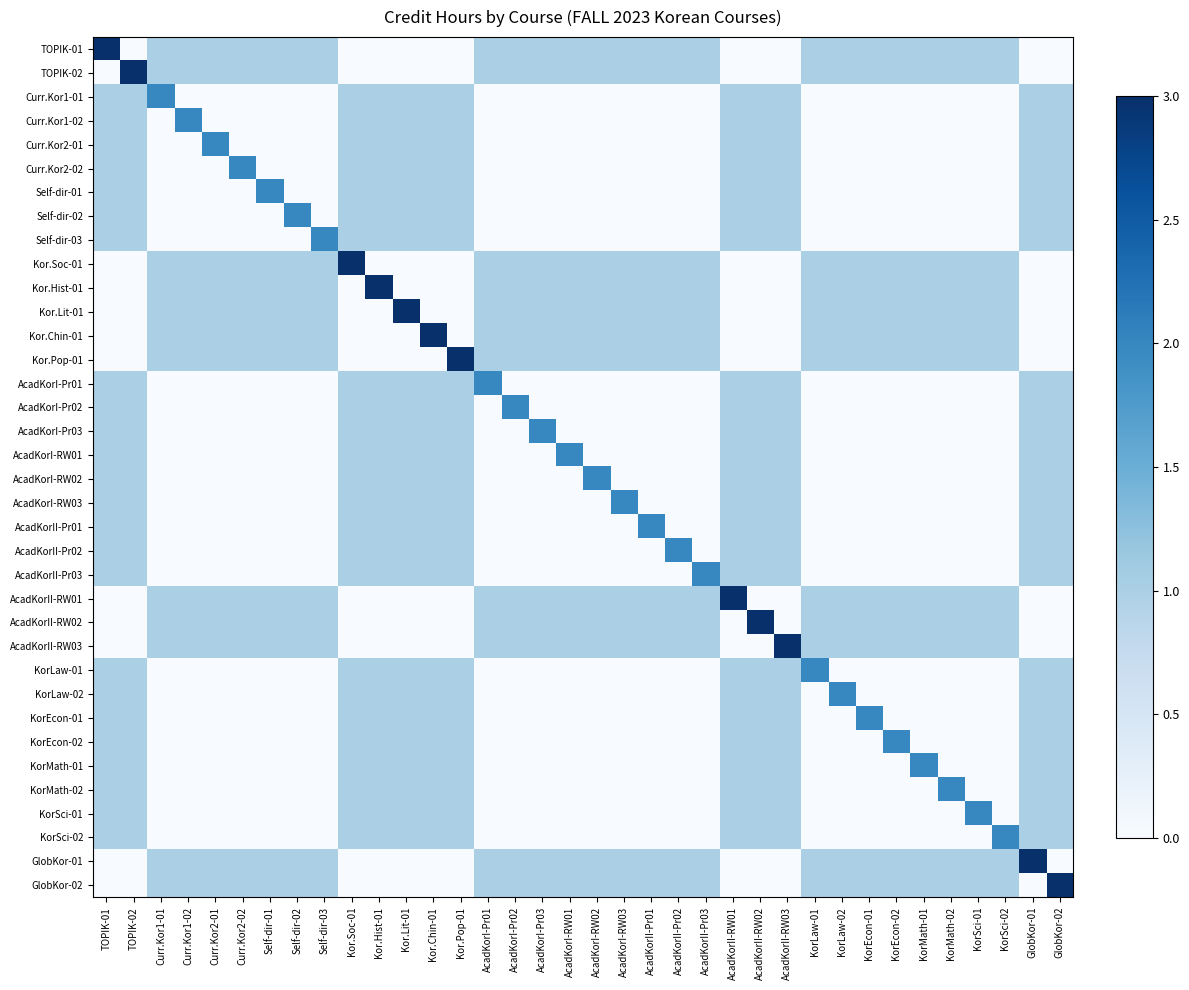

Reading left to right, what are all the values shown in this chart?

TOPIK-01: TOPIK-01=3	TOPIK-02=0	Curr.Kor1-01=1	Curr.Kor1-02=1	Curr.Kor2-01=1	Curr.Kor2-02=1	Self-dir-01=1	Self-dir-02=1	Self-dir-03=1	Kor.Soc-01=0	Kor.Hist-01=0	Kor.Lit-01=0	Kor.Chin-01=0	Kor.Pop-01=0	AcadKorI-Pr01=1	AcadKorI-Pr02=1	AcadKorI-Pr03=1	AcadKorI-RW01=1	AcadKorI-RW02=1	AcadKorI-RW03=1	AcadKorII-Pr01=1	AcadKorII-Pr02=1	AcadKorII-Pr03=1	AcadKorII-RW01=0	AcadKorII-RW02=0	AcadKorII-RW03=0	KorLaw-01=1	KorLaw-02=1	KorEcon-01=1	KorEcon-02=1	KorMath-01=1	KorMath-02=1	KorSci-01=1	KorSci-02=1	GlobKor-01=0	GlobKor-02=0
TOPIK-02: TOPIK-01=0	TOPIK-02=3	Curr.Kor1-01=1	Curr.Kor1-02=1	Curr.Kor2-01=1	Curr.Kor2-02=1	Self-dir-01=1	Self-dir-02=1	Self-dir-03=1	Kor.Soc-01=0	Kor.Hist-01=0	Kor.Lit-01=0	Kor.Chin-01=0	Kor.Pop-01=0	AcadKorI-Pr01=1	AcadKorI-Pr02=1	AcadKorI-Pr03=1	AcadKorI-RW01=1	AcadKorI-RW02=1	AcadKorI-RW03=1	AcadKorII-Pr01=1	AcadKorII-Pr02=1	AcadKorII-Pr03=1	AcadKorII-RW01=0	AcadKorII-RW02=0	AcadKorII-RW03=0	KorLaw-01=1	KorLaw-02=1	KorEcon-01=1	KorEcon-02=1	KorMath-01=1	KorMath-02=1	KorSci-01=1	KorSci-02=1	GlobKor-01=0	GlobKor-02=0
Curr.Kor1-01: TOPIK-01=1	TOPIK-02=1	Curr.Kor1-01=2	Curr.Kor1-02=0	Curr.Kor2-01=0	Curr.Kor2-02=0	Self-dir-01=0	Self-dir-02=0	Self-dir-03=0	Kor.Soc-01=1	Kor.Hist-01=1	Kor.Lit-01=1	Kor.Chin-01=1	Kor.Pop-01=1	AcadKorI-Pr01=0	AcadKorI-Pr02=0	AcadKorI-Pr03=0	AcadKorI-RW01=0	AcadKorI-RW02=0	AcadKorI-RW03=0	AcadKorII-Pr01=0	AcadKorII-Pr02=0	AcadKorII-Pr03=0	AcadKorII-RW01=1	AcadKorII-RW02=1	AcadKorII-RW03=1	KorLaw-01=0	KorLaw-02=0	KorEcon-01=0	KorEcon-02=0	KorMath-01=0	KorMath-02=0	KorSci-01=0	KorSci-02=0	GlobKor-01=1	GlobKor-02=1
Curr.Kor1-02: TOPIK-01=1	TOPIK-02=1	Curr.Kor1-01=0	Curr.Kor1-02=2	Curr.Kor2-01=0	Curr.Kor2-02=0	Self-dir-01=0	Self-dir-02=0	Self-dir-03=0	Kor.Soc-01=1	Kor.Hist-01=1	Kor.Lit-01=1	Kor.Chin-01=1	Kor.Pop-01=1	AcadKorI-Pr01=0	AcadKorI-Pr02=0	AcadKorI-Pr03=0	AcadKorI-RW01=0	AcadKorI-RW02=0	AcadKorI-RW03=0	AcadKorII-Pr01=0	AcadKorII-Pr02=0	AcadKorII-Pr03=0	AcadKorII-RW01=1	AcadKorII-RW02=1	AcadKorII-RW03=1	KorLaw-01=0	KorLaw-02=0	KorEcon-01=0	KorEcon-02=0	KorMath-01=0	KorMath-02=0	KorSci-01=0	KorSci-02=0	GlobKor-01=1	GlobKor-02=1
Curr.Kor2-01: TOPIK-01=1	TOPIK-02=1	Curr.Kor1-01=0	Curr.Kor1-02=0	Curr.Kor2-01=2	Curr.Kor2-02=0	Self-dir-01=0	Self-dir-02=0	Self-dir-03=0	Kor.Soc-01=1	Kor.Hist-01=1	Kor.Lit-01=1	Kor.Chin-01=1	Kor.Pop-01=1	AcadKorI-Pr01=0	AcadKorI-Pr02=0	AcadKorI-Pr03=0	AcadKorI-RW01=0	AcadKorI-RW02=0	AcadKorI-RW03=0	AcadKorII-Pr01=0	AcadKorII-Pr02=0	AcadKorII-Pr03=0	AcadKorII-RW01=1	AcadKorII-RW02=1	AcadKorII-RW03=1	KorLaw-01=0	KorLaw-02=0	KorEcon-01=0	KorEcon-02=0	KorMath-01=0	KorMath-02=0	KorSci-01=0	KorSci-02=0	GlobKor-01=1	GlobKor-02=1
Curr.Kor2-02: TOPIK-01=1	TOPIK-02=1	Curr.Kor1-01=0	Curr.Kor1-02=0	Curr.Kor2-01=0	Curr.Kor2-02=2	Self-dir-01=0	Self-dir-02=0	Self-dir-03=0	Kor.Soc-01=1	Kor.Hist-01=1	Kor.Lit-01=1	Kor.Chin-01=1	Kor.Pop-01=1	AcadKorI-Pr01=0	AcadKorI-Pr02=0	AcadKorI-Pr03=0	AcadKorI-RW01=0	AcadKorI-RW02=0	AcadKorI-RW03=0	AcadKorII-Pr01=0	AcadKorII-Pr02=0	AcadKorII-Pr03=0	AcadKorII-RW01=1	AcadKorII-RW02=1	AcadKorII-RW03=1	KorLaw-01=0	KorLaw-02=0	KorEcon-01=0	KorEcon-02=0	KorMath-01=0	KorMath-02=0	KorSci-01=0	KorSci-02=0	GlobKor-01=1	GlobKor-02=1
Self-dir-01: TOPIK-01=1	TOPIK-02=1	Curr.Kor1-01=0	Curr.Kor1-02=0	Curr.Kor2-01=0	Curr.Kor2-02=0	Self-dir-01=2	Self-dir-02=0	Self-dir-03=0	Kor.Soc-01=1	Kor.Hist-01=1	Kor.Lit-01=1	Kor.Chin-01=1	Kor.Pop-01=1	AcadKorI-Pr01=0	AcadKorI-Pr02=0	AcadKorI-Pr03=0	AcadKorI-RW01=0	AcadKorI-RW02=0	AcadKorI-RW03=0	AcadKorII-Pr01=0	AcadKorII-Pr02=0	AcadKorII-Pr03=0	AcadKorII-RW01=1	AcadKorII-RW02=1	AcadKorII-RW03=1	KorLaw-01=0	KorLaw-02=0	KorEcon-01=0	KorEcon-02=0	KorMath-01=0	KorMath-02=0	KorSci-01=0	KorSci-02=0	GlobKor-01=1	GlobKor-02=1
Self-dir-02: TOPIK-01=1	TOPIK-02=1	Curr.Kor1-01=0	Curr.Kor1-02=0	Curr.Kor2-01=0	Curr.Kor2-02=0	Self-dir-01=0	Self-dir-02=2	Self-dir-03=0	Kor.Soc-01=1	Kor.Hist-01=1	Kor.Lit-01=1	Kor.Chin-01=1	Kor.Pop-01=1	AcadKorI-Pr01=0	AcadKorI-Pr02=0	AcadKorI-Pr03=0	AcadKorI-RW01=0	AcadKorI-RW02=0	AcadKorI-RW03=0	AcadKorII-Pr01=0	AcadKorII-Pr02=0	AcadKorII-Pr03=0	AcadKorII-RW01=1	AcadKorII-RW02=1	AcadKorII-RW03=1	KorLaw-01=0	KorLaw-02=0	KorEcon-01=0	KorEcon-02=0	KorMath-01=0	KorMath-02=0	KorSci-01=0	KorSci-02=0	GlobKor-01=1	GlobKor-02=1
Self-dir-03: TOPIK-01=1	TOPIK-02=1	Curr.Kor1-01=0	Curr.Kor1-02=0	Curr.Kor2-01=0	Curr.Kor2-02=0	Self-dir-01=0	Self-dir-02=0	Self-dir-03=2	Kor.Soc-01=1	Kor.Hist-01=1	Kor.Lit-01=1	Kor.Chin-01=1	Kor.Pop-01=1	AcadKorI-Pr01=0	AcadKorI-Pr02=0	AcadKorI-Pr03=0	AcadKorI-RW01=0	AcadKorI-RW02=0	AcadKorI-RW03=0	AcadKorII-Pr01=0	AcadKorII-Pr02=0	AcadKorII-Pr03=0	AcadKorII-RW01=1	AcadKorII-RW02=1	AcadKorII-RW03=1	KorLaw-01=0	KorLaw-02=0	KorEcon-01=0	KorEcon-02=0	KorMath-01=0	KorMath-02=0	KorSci-01=0	KorSci-02=0	GlobKor-01=1	GlobKor-02=1
Kor.Soc-01: TOPIK-01=0	TOPIK-02=0	Curr.Kor1-01=1	Curr.Kor1-02=1	Curr.Kor2-01=1	Curr.Kor2-02=1	Self-dir-01=1	Self-dir-02=1	Self-dir-03=1	Kor.Soc-01=3	Kor.Hist-01=0	Kor.Lit-01=0	Kor.Chin-01=0	Kor.Pop-01=0	AcadKorI-Pr01=1	AcadKorI-Pr02=1	AcadKorI-Pr03=1	AcadKorI-RW01=1	AcadKorI-RW02=1	AcadKorI-RW03=1	AcadKorII-Pr01=1	AcadKorII-Pr02=1	AcadKorII-Pr03=1	AcadKorII-RW01=0	AcadKorII-RW02=0	AcadKorII-RW03=0	KorLaw-01=1	KorLaw-02=1	KorEcon-01=1	KorEcon-02=1	KorMath-01=1	KorMath-02=1	KorSci-01=1	KorSci-02=1	GlobKor-01=0	GlobKor-02=0
Kor.Hist-01: TOPIK-01=0	TOPIK-02=0	Curr.Kor1-01=1	Curr.Kor1-02=1	Curr.Kor2-01=1	Curr.Kor2-02=1	Self-dir-01=1	Self-dir-02=1	Self-dir-03=1	Kor.Soc-01=0	Kor.Hist-01=3	Kor.Lit-01=0	Kor.Chin-01=0	Kor.Pop-01=0	AcadKorI-Pr01=1	AcadKorI-Pr02=1	AcadKorI-Pr03=1	AcadKorI-RW01=1	AcadKorI-RW02=1	AcadKorI-RW03=1	AcadKorII-Pr01=1	AcadKorII-Pr02=1	AcadKorII-Pr03=1	AcadKorII-RW01=0	AcadKorII-RW02=0	AcadKorII-RW03=0	KorLaw-01=1	KorLaw-02=1	KorEcon-01=1	KorEcon-02=1	KorMath-01=1	KorMath-02=1	KorSci-01=1	KorSci-02=1	GlobKor-01=0	GlobKor-02=0
Kor.Lit-01: TOPIK-01=0	TOPIK-02=0	Curr.Kor1-01=1	Curr.Kor1-02=1	Curr.Kor2-01=1	Curr.Kor2-02=1	Self-dir-01=1	Self-dir-02=1	Self-dir-03=1	Kor.Soc-01=0	Kor.Hist-01=0	Kor.Lit-01=3	Kor.Chin-01=0	Kor.Pop-01=0	AcadKorI-Pr01=1	AcadKorI-Pr02=1	AcadKorI-Pr03=1	AcadKorI-RW01=1	AcadKorI-RW02=1	AcadKorI-RW03=1	AcadKorII-Pr01=1	AcadKorII-Pr02=1	AcadKorII-Pr03=1	AcadKorII-RW01=0	AcadKorII-RW02=0	AcadKorII-RW03=0	KorLaw-01=1	KorLaw-02=1	KorEcon-01=1	KorEcon-02=1	KorMath-01=1	KorMath-02=1	KorSci-01=1	KorSci-02=1	GlobKor-01=0	GlobKor-02=0
Kor.Chin-01: TOPIK-01=0	TOPIK-02=0	Curr.Kor1-01=1	Curr.Kor1-02=1	Curr.Kor2-01=1	Curr.Kor2-02=1	Self-dir-01=1	Self-dir-02=1	Self-dir-03=1	Kor.Soc-01=0	Kor.Hist-01=0	Kor.Lit-01=0	Kor.Chin-01=3	Kor.Pop-01=0	AcadKorI-Pr01=1	AcadKorI-Pr02=1	AcadKorI-Pr03=1	AcadKorI-RW01=1	AcadKorI-RW02=1	AcadKorI-RW03=1	AcadKorII-Pr01=1	AcadKorII-Pr02=1	AcadKorII-Pr03=1	AcadKorII-RW01=0	AcadKorII-RW02=0	AcadKorII-RW03=0	KorLaw-01=1	KorLaw-02=1	KorEcon-01=1	KorEcon-02=1	KorMath-01=1	KorMath-02=1	KorSci-01=1	KorSci-02=1	GlobKor-01=0	GlobKor-02=0
Kor.Pop-01: TOPIK-01=0	TOPIK-02=0	Curr.Kor1-01=1	Curr.Kor1-02=1	Curr.Kor2-01=1	Curr.Kor2-02=1	Self-dir-01=1	Self-dir-02=1	Self-dir-03=1	Kor.Soc-01=0	Kor.Hist-01=0	Kor.Lit-01=0	Kor.Chin-01=0	Kor.Pop-01=3	AcadKorI-Pr01=1	AcadKorI-Pr02=1	AcadKorI-Pr03=1	AcadKorI-RW01=1	AcadKorI-RW02=1	AcadKorI-RW03=1	AcadKorII-Pr01=1	AcadKorII-Pr02=1	AcadKorII-Pr03=1	AcadKorII-RW01=0	AcadKorII-RW02=0	AcadKorII-RW03=0	KorLaw-01=1	KorLaw-02=1	KorEcon-01=1	KorEcon-02=1	KorMath-01=1	KorMath-02=1	KorSci-01=1	KorSci-02=1	GlobKor-01=0	GlobKor-02=0
AcadKorI-Pr01: TOPIK-01=1	TOPIK-02=1	Curr.Kor1-01=0	Curr.Kor1-02=0	Curr.Kor2-01=0	Curr.Kor2-02=0	Self-dir-01=0	Self-dir-02=0	Self-dir-03=0	Kor.Soc-01=1	Kor.Hist-01=1	Kor.Lit-01=1	Kor.Chin-01=1	Kor.Pop-01=1	AcadKorI-Pr01=2	AcadKorI-Pr02=0	AcadKorI-Pr03=0	AcadKorI-RW01=0	AcadKorI-RW02=0	AcadKorI-RW03=0	AcadKorII-Pr01=0	AcadKorII-Pr02=0	AcadKorII-Pr03=0	AcadKorII-RW01=1	AcadKorII-RW02=1	AcadKorII-RW03=1	KorLaw-01=0	KorLaw-02=0	KorEcon-01=0	KorEcon-02=0	KorMath-01=0	KorMath-02=0	KorSci-01=0	KorSci-02=0	GlobKor-01=1	GlobKor-02=1
AcadKorI-Pr02: TOPIK-01=1	TOPIK-02=1	Curr.Kor1-01=0	Curr.Kor1-02=0	Curr.Kor2-01=0	Curr.Kor2-02=0	Self-dir-01=0	Self-dir-02=0	Self-dir-03=0	Kor.Soc-01=1	Kor.Hist-01=1	Kor.Lit-01=1	Kor.Chin-01=1	Kor.Pop-01=1	AcadKorI-Pr01=0	AcadKorI-Pr02=2	AcadKorI-Pr03=0	AcadKorI-RW01=0	AcadKorI-RW02=0	AcadKorI-RW03=0	AcadKorII-Pr01=0	AcadKorII-Pr02=0	AcadKorII-Pr03=0	AcadKorII-RW01=1	AcadKorII-RW02=1	AcadKorII-RW03=1	KorLaw-01=0	KorLaw-02=0	KorEcon-01=0	KorEcon-02=0	KorMath-01=0	KorMath-02=0	KorSci-01=0	KorSci-02=0	GlobKor-01=1	GlobKor-02=1
AcadKorI-Pr03: TOPIK-01=1	TOPIK-02=1	Curr.Kor1-01=0	Curr.Kor1-02=0	Curr.Kor2-01=0	Curr.Kor2-02=0	Self-dir-01=0	Self-dir-02=0	Self-dir-03=0	Kor.Soc-01=1	Kor.Hist-01=1	Kor.Lit-01=1	Kor.Chin-01=1	Kor.Pop-01=1	AcadKorI-Pr01=0	AcadKorI-Pr02=0	AcadKorI-Pr03=2	AcadKorI-RW01=0	AcadKorI-RW02=0	AcadKorI-RW03=0	AcadKorII-Pr01=0	AcadKorII-Pr02=0	AcadKorII-Pr03=0	AcadKorII-RW01=1	AcadKorII-RW02=1	AcadKorII-RW03=1	KorLaw-01=0	KorLaw-02=0	KorEcon-01=0	KorEcon-02=0	KorMath-01=0	KorMath-02=0	KorSci-01=0	KorSci-02=0	GlobKor-01=1	GlobKor-02=1
AcadKorI-RW01: TOPIK-01=1	TOPIK-02=1	Curr.Kor1-01=0	Curr.Kor1-02=0	Curr.Kor2-01=0	Curr.Kor2-02=0	Self-dir-01=0	Self-dir-02=0	Self-dir-03=0	Kor.Soc-01=1	Kor.Hist-01=1	Kor.Lit-01=1	Kor.Chin-01=1	Kor.Pop-01=1	AcadKorI-Pr01=0	AcadKorI-Pr02=0	AcadKorI-Pr03=0	AcadKorI-RW01=2	AcadKorI-RW02=0	AcadKorI-RW03=0	AcadKorII-Pr01=0	AcadKorII-Pr02=0	AcadKorII-Pr03=0	AcadKorII-RW01=1	AcadKorII-RW02=1	AcadKorII-RW03=1	KorLaw-01=0	KorLaw-02=0	KorEcon-01=0	KorEcon-02=0	KorMath-01=0	KorMath-02=0	KorSci-01=0	KorSci-02=0	GlobKor-01=1	GlobKor-02=1
AcadKorI-RW02: TOPIK-01=1	TOPIK-02=1	Curr.Kor1-01=0	Curr.Kor1-02=0	Curr.Kor2-01=0	Curr.Kor2-02=0	Self-dir-01=0	Self-dir-02=0	Self-dir-03=0	Kor.Soc-01=1	Kor.Hist-01=1	Kor.Lit-01=1	Kor.Chin-01=1	Kor.Pop-01=1	AcadKorI-Pr01=0	AcadKorI-Pr02=0	AcadKorI-Pr03=0	AcadKorI-RW01=0	AcadKorI-RW02=2	AcadKorI-RW03=0	AcadKorII-Pr01=0	AcadKorII-Pr02=0	AcadKorII-Pr03=0	AcadKorII-RW01=1	AcadKorII-RW02=1	AcadKorII-RW03=1	KorLaw-01=0	KorLaw-02=0	KorEcon-01=0	KorEcon-02=0	KorMath-01=0	KorMath-02=0	KorSci-01=0	KorSci-02=0	GlobKor-01=1	GlobKor-02=1
AcadKorI-RW03: TOPIK-01=1	TOPIK-02=1	Curr.Kor1-01=0	Curr.Kor1-02=0	Curr.Kor2-01=0	Curr.Kor2-02=0	Self-dir-01=0	Self-dir-02=0	Self-dir-03=0	Kor.Soc-01=1	Kor.Hist-01=1	Kor.Lit-01=1	Kor.Chin-01=1	Kor.Pop-01=1	AcadKorI-Pr01=0	AcadKorI-Pr02=0	AcadKorI-Pr03=0	AcadKorI-RW01=0	AcadKorI-RW02=0	AcadKorI-RW03=2	AcadKorII-Pr01=0	AcadKorII-Pr02=0	AcadKorII-Pr03=0	AcadKorII-RW01=1	AcadKorII-RW02=1	AcadKorII-RW03=1	KorLaw-01=0	KorLaw-02=0	KorEcon-01=0	KorEcon-02=0	KorMath-01=0	KorMath-02=0	KorSci-01=0	KorSci-02=0	GlobKor-01=1	GlobKor-02=1
AcadKorII-Pr01: TOPIK-01=1	TOPIK-02=1	Curr.Kor1-01=0	Curr.Kor1-02=0	Curr.Kor2-01=0	Curr.Kor2-02=0	Self-dir-01=0	Self-dir-02=0	Self-dir-03=0	Kor.Soc-01=1	Kor.Hist-01=1	Kor.Lit-01=1	Kor.Chin-01=1	Kor.Pop-01=1	AcadKorI-Pr01=0	AcadKorI-Pr02=0	AcadKorI-Pr03=0	AcadKorI-RW01=0	AcadKorI-RW02=0	AcadKorI-RW03=0	AcadKorII-Pr01=2	AcadKorII-Pr02=0	AcadKorII-Pr03=0	AcadKorII-RW01=1	AcadKorII-RW02=1	AcadKorII-RW03=1	KorLaw-01=0	KorLaw-02=0	KorEcon-01=0	KorEcon-02=0	KorMath-01=0	KorMath-02=0	KorSci-01=0	KorSci-02=0	GlobKor-01=1	GlobKor-02=1
AcadKorII-Pr02: TOPIK-01=1	TOPIK-02=1	Curr.Kor1-01=0	Curr.Kor1-02=0	Curr.Kor2-01=0	Curr.Kor2-02=0	Self-dir-01=0	Self-dir-02=0	Self-dir-03=0	Kor.Soc-01=1	Kor.Hist-01=1	Kor.Lit-01=1	Kor.Chin-01=1	Kor.Pop-01=1	AcadKorI-Pr01=0	AcadKorI-Pr02=0	AcadKorI-Pr03=0	AcadKorI-RW01=0	AcadKorI-RW02=0	AcadKorI-RW03=0	AcadKorII-Pr01=0	AcadKorII-Pr02=2	AcadKorII-Pr03=0	AcadKorII-RW01=1	AcadKorII-RW02=1	AcadKorII-RW03=1	KorLaw-01=0	KorLaw-02=0	KorEcon-01=0	KorEcon-02=0	KorMath-01=0	KorMath-02=0	KorSci-01=0	KorSci-02=0	GlobKor-01=1	GlobKor-02=1
AcadKorII-Pr03: TOPIK-01=1	TOPIK-02=1	Curr.Kor1-01=0	Curr.Kor1-02=0	Curr.Kor2-01=0	Curr.Kor2-02=0	Self-dir-01=0	Self-dir-02=0	Self-dir-03=0	Kor.Soc-01=1	Kor.Hist-01=1	Kor.Lit-01=1	Kor.Chin-01=1	Kor.Pop-01=1	AcadKorI-Pr01=0	AcadKorI-Pr02=0	AcadKorI-Pr03=0	AcadKorI-RW01=0	AcadKorI-RW02=0	AcadKorI-RW03=0	AcadKorII-Pr01=0	AcadKorII-Pr02=0	AcadKorII-Pr03=2	AcadKorII-RW01=1	AcadKorII-RW02=1	AcadKorII-RW03=1	KorLaw-01=0	KorLaw-02=0	KorEcon-01=0	KorEcon-02=0	KorMath-01=0	KorMath-02=0	KorSci-01=0	KorSci-02=0	GlobKor-01=1	GlobKor-02=1
AcadKorII-RW01: TOPIK-01=0	TOPIK-02=0	Curr.Kor1-01=1	Curr.Kor1-02=1	Curr.Kor2-01=1	Curr.Kor2-02=1	Self-dir-01=1	Self-dir-02=1	Self-dir-03=1	Kor.Soc-01=0	Kor.Hist-01=0	Kor.Lit-01=0	Kor.Chin-01=0	Kor.Pop-01=0	AcadKorI-Pr01=1	AcadKorI-Pr02=1	AcadKorI-Pr03=1	AcadKorI-RW01=1	AcadKorI-RW02=1	AcadKorI-RW03=1	AcadKorII-Pr01=1	AcadKorII-Pr02=1	AcadKorII-Pr03=1	AcadKorII-RW01=3	AcadKorII-RW02=0	AcadKorII-RW03=0	KorLaw-01=1	KorLaw-02=1	KorEcon-01=1	KorEcon-02=1	KorMath-01=1	KorMath-02=1	KorSci-01=1	KorSci-02=1	GlobKor-01=0	GlobKor-02=0
AcadKorII-RW02: TOPIK-01=0	TOPIK-02=0	Curr.Kor1-01=1	Curr.Kor1-02=1	Curr.Kor2-01=1	Curr.Kor2-02=1	Self-dir-01=1	Self-dir-02=1	Self-dir-03=1	Kor.Soc-01=0	Kor.Hist-01=0	Kor.Lit-01=0	Kor.Chin-01=0	Kor.Pop-01=0	AcadKorI-Pr01=1	AcadKorI-Pr02=1	AcadKorI-Pr03=1	AcadKorI-RW01=1	AcadKorI-RW02=1	AcadKorI-RW03=1	AcadKorII-Pr01=1	AcadKorII-Pr02=1	AcadKorII-Pr03=1	AcadKorII-RW01=0	AcadKorII-RW02=3	AcadKorII-RW03=0	KorLaw-01=1	KorLaw-02=1	KorEcon-01=1	KorEcon-02=1	KorMath-01=1	KorMath-02=1	KorSci-01=1	KorSci-02=1	GlobKor-01=0	GlobKor-02=0
AcadKorII-RW03: TOPIK-01=0	TOPIK-02=0	Curr.Kor1-01=1	Curr.Kor1-02=1	Curr.Kor2-01=1	Curr.Kor2-02=1	Self-dir-01=1	Self-dir-02=1	Self-dir-03=1	Kor.Soc-01=0	Kor.Hist-01=0	Kor.Lit-01=0	Kor.Chin-01=0	Kor.Pop-01=0	AcadKorI-Pr01=1	AcadKorI-Pr02=1	AcadKorI-Pr03=1	AcadKorI-RW01=1	AcadKorI-RW02=1	AcadKorI-RW03=1	AcadKorII-Pr01=1	AcadKorII-Pr02=1	AcadKorII-Pr03=1	AcadKorII-RW01=0	AcadKorII-RW02=0	AcadKorII-RW03=3	KorLaw-01=1	KorLaw-02=1	KorEcon-01=1	KorEcon-02=1	KorMath-01=1	KorMath-02=1	KorSci-01=1	KorSci-02=1	GlobKor-01=0	GlobKor-02=0
KorLaw-01: TOPIK-01=1	TOPIK-02=1	Curr.Kor1-01=0	Curr.Kor1-02=0	Curr.Kor2-01=0	Curr.Kor2-02=0	Self-dir-01=0	Self-dir-02=0	Self-dir-03=0	Kor.Soc-01=1	Kor.Hist-01=1	Kor.Lit-01=1	Kor.Chin-01=1	Kor.Pop-01=1	AcadKorI-Pr01=0	AcadKorI-Pr02=0	AcadKorI-Pr03=0	AcadKorI-RW01=0	AcadKorI-RW02=0	AcadKorI-RW03=0	AcadKorII-Pr01=0	AcadKorII-Pr02=0	AcadKorII-Pr03=0	AcadKorII-RW01=1	AcadKorII-RW02=1	AcadKorII-RW03=1	KorLaw-01=2	KorLaw-02=0	KorEcon-01=0	KorEcon-02=0	KorMath-01=0	KorMath-02=0	KorSci-01=0	KorSci-02=0	GlobKor-01=1	GlobKor-02=1
KorLaw-02: TOPIK-01=1	TOPIK-02=1	Curr.Kor1-01=0	Curr.Kor1-02=0	Curr.Kor2-01=0	Curr.Kor2-02=0	Self-dir-01=0	Self-dir-02=0	Self-dir-03=0	Kor.Soc-01=1	Kor.Hist-01=1	Kor.Lit-01=1	Kor.Chin-01=1	Kor.Pop-01=1	AcadKorI-Pr01=0	AcadKorI-Pr02=0	AcadKorI-Pr03=0	AcadKorI-RW01=0	AcadKorI-RW02=0	AcadKorI-RW03=0	AcadKorII-Pr01=0	AcadKorII-Pr02=0	AcadKorII-Pr03=0	AcadKorII-RW01=1	AcadKorII-RW02=1	AcadKorII-RW03=1	KorLaw-01=0	KorLaw-02=2	KorEcon-01=0	KorEcon-02=0	KorMath-01=0	KorMath-02=0	KorSci-01=0	KorSci-02=0	GlobKor-01=1	GlobKor-02=1
KorEcon-01: TOPIK-01=1	TOPIK-02=1	Curr.Kor1-01=0	Curr.Kor1-02=0	Curr.Kor2-01=0	Curr.Kor2-02=0	Self-dir-01=0	Self-dir-02=0	Self-dir-03=0	Kor.Soc-01=1	Kor.Hist-01=1	Kor.Lit-01=1	Kor.Chin-01=1	Kor.Pop-01=1	AcadKorI-Pr01=0	AcadKorI-Pr02=0	AcadKorI-Pr03=0	AcadKorI-RW01=0	AcadKorI-RW02=0	AcadKorI-RW03=0	AcadKorII-Pr01=0	AcadKorII-Pr02=0	AcadKorII-Pr03=0	AcadKorII-RW01=1	AcadKorII-RW02=1	AcadKorII-RW03=1	KorLaw-01=0	KorLaw-02=0	KorEcon-01=2	KorEcon-02=0	KorMath-01=0	KorMath-02=0	KorSci-01=0	KorSci-02=0	GlobKor-01=1	GlobKor-02=1
KorEcon-02: TOPIK-01=1	TOPIK-02=1	Curr.Kor1-01=0	Curr.Kor1-02=0	Curr.Kor2-01=0	Curr.Kor2-02=0	Self-dir-01=0	Self-dir-02=0	Self-dir-03=0	Kor.Soc-01=1	Kor.Hist-01=1	Kor.Lit-01=1	Kor.Chin-01=1	Kor.Pop-01=1	AcadKorI-Pr01=0	AcadKorI-Pr02=0	AcadKorI-Pr03=0	AcadKorI-RW01=0	AcadKorI-RW02=0	AcadKorI-RW03=0	AcadKorII-Pr01=0	AcadKorII-Pr02=0	AcadKorII-Pr03=0	AcadKorII-RW01=1	AcadKorII-RW02=1	AcadKorII-RW03=1	KorLaw-01=0	KorLaw-02=0	KorEcon-01=0	KorEcon-02=2	KorMath-01=0	KorMath-02=0	KorSci-01=0	KorSci-02=0	GlobKor-01=1	GlobKor-02=1
KorMath-01: TOPIK-01=1	TOPIK-02=1	Curr.Kor1-01=0	Curr.Kor1-02=0	Curr.Kor2-01=0	Curr.Kor2-02=0	Self-dir-01=0	Self-dir-02=0	Self-dir-03=0	Kor.Soc-01=1	Kor.Hist-01=1	Kor.Lit-01=1	Kor.Chin-01=1	Kor.Pop-01=1	AcadKorI-Pr01=0	AcadKorI-Pr02=0	AcadKorI-Pr03=0	AcadKorI-RW01=0	AcadKorI-RW02=0	AcadKorI-RW03=0	AcadKorII-Pr01=0	AcadKorII-Pr02=0	AcadKorII-Pr03=0	AcadKorII-RW01=1	AcadKorII-RW02=1	AcadKorII-RW03=1	KorLaw-01=0	KorLaw-02=0	KorEcon-01=0	KorEcon-02=0	KorMath-01=2	KorMath-02=0	KorSci-01=0	KorSci-02=0	GlobKor-01=1	GlobKor-02=1
KorMath-02: TOPIK-01=1	TOPIK-02=1	Curr.Kor1-01=0	Curr.Kor1-02=0	Curr.Kor2-01=0	Curr.Kor2-02=0	Self-dir-01=0	Self-dir-02=0	Self-dir-03=0	Kor.Soc-01=1	Kor.Hist-01=1	Kor.Lit-01=1	Kor.Chin-01=1	Kor.Pop-01=1	AcadKorI-Pr01=0	AcadKorI-Pr02=0	AcadKorI-Pr03=0	AcadKorI-RW01=0	AcadKorI-RW02=0	AcadKorI-RW03=0	AcadKorII-Pr01=0	AcadKorII-Pr02=0	AcadKorII-Pr03=0	AcadKorII-RW01=1	AcadKorII-RW02=1	AcadKorII-RW03=1	KorLaw-01=0	KorLaw-02=0	KorEcon-01=0	KorEcon-02=0	KorMath-01=0	KorMath-02=2	KorSci-01=0	KorSci-02=0	GlobKor-01=1	GlobKor-02=1
KorSci-01: TOPIK-01=1	TOPIK-02=1	Curr.Kor1-01=0	Curr.Kor1-02=0	Curr.Kor2-01=0	Curr.Kor2-02=0	Self-dir-01=0	Self-dir-02=0	Self-dir-03=0	Kor.Soc-01=1	Kor.Hist-01=1	Kor.Lit-01=1	Kor.Chin-01=1	Kor.Pop-01=1	AcadKorI-Pr01=0	AcadKorI-Pr02=0	AcadKorI-Pr03=0	AcadKorI-RW01=0	AcadKorI-RW02=0	AcadKorI-RW03=0	AcadKorII-Pr01=0	AcadKorII-Pr02=0	AcadKorII-Pr03=0	AcadKorII-RW01=1	AcadKorII-RW02=1	AcadKorII-RW03=1	KorLaw-01=0	KorLaw-02=0	KorEcon-01=0	KorEcon-02=0	KorMath-01=0	KorMath-02=0	KorSci-01=2	KorSci-02=0	GlobKor-01=1	GlobKor-02=1
KorSci-02: TOPIK-01=1	TOPIK-02=1	Curr.Kor1-01=0	Curr.Kor1-02=0	Curr.Kor2-01=0	Curr.Kor2-02=0	Self-dir-01=0	Self-dir-02=0	Self-dir-03=0	Kor.Soc-01=1	Kor.Hist-01=1	Kor.Lit-01=1	Kor.Chin-01=1	Kor.Pop-01=1	AcadKorI-Pr01=0	AcadKorI-Pr02=0	AcadKorI-Pr03=0	AcadKorI-RW01=0	AcadKorI-RW02=0	AcadKorI-RW03=0	AcadKorII-Pr01=0	AcadKorII-Pr02=0	AcadKorII-Pr03=0	AcadKorII-RW01=1	AcadKorII-RW02=1	AcadKorII-RW03=1	KorLaw-01=0	KorLaw-02=0	KorEcon-01=0	KorEcon-02=0	KorMath-01=0	KorMath-02=0	KorSci-01=0	KorSci-02=2	GlobKor-01=1	GlobKor-02=1
GlobKor-01: TOPIK-01=0	TOPIK-02=0	Curr.Kor1-01=1	Curr.Kor1-02=1	Curr.Kor2-01=1	Curr.Kor2-02=1	Self-dir-01=1	Self-dir-02=1	Self-dir-03=1	Kor.Soc-01=0	Kor.Hist-01=0	Kor.Lit-01=0	Kor.Chin-01=0	Kor.Pop-01=0	AcadKorI-Pr01=1	AcadKorI-Pr02=1	AcadKorI-Pr03=1	AcadKorI-RW01=1	AcadKorI-RW02=1	AcadKorI-RW03=1	AcadKorII-Pr01=1	AcadKorII-Pr02=1	AcadKorII-Pr03=1	AcadKorII-RW01=0	AcadKorII-RW02=0	AcadKorII-RW03=0	KorLaw-01=1	KorLaw-02=1	KorEcon-01=1	KorEcon-02=1	KorMath-01=1	KorMath-02=1	KorSci-01=1	KorSci-02=1	GlobKor-01=3	GlobKor-02=0
GlobKor-02: TOPIK-01=0	TOPIK-02=0	Curr.Kor1-01=1	Curr.Kor1-02=1	Curr.Kor2-01=1	Curr.Kor2-02=1	Self-dir-01=1	Self-dir-02=1	Self-dir-03=1	Kor.Soc-01=0	Kor.Hist-01=0	Kor.Lit-01=0	Kor.Chin-01=0	Kor.Pop-01=0	AcadKorI-Pr01=1	AcadKorI-Pr02=1	AcadKorI-Pr03=1	AcadKorI-RW01=1	AcadKorI-RW02=1	AcadKorI-RW03=1	AcadKorII-Pr01=1	AcadKorII-Pr02=1	AcadKorII-Pr03=1	AcadKorII-RW01=0	AcadKorII-RW02=0	AcadKorII-RW03=0	KorLaw-01=1	KorLaw-02=1	KorEcon-01=1	KorEcon-02=1	KorMath-01=1	KorMath-02=1	KorSci-01=1	KorSci-02=1	GlobKor-01=0	GlobKor-02=3